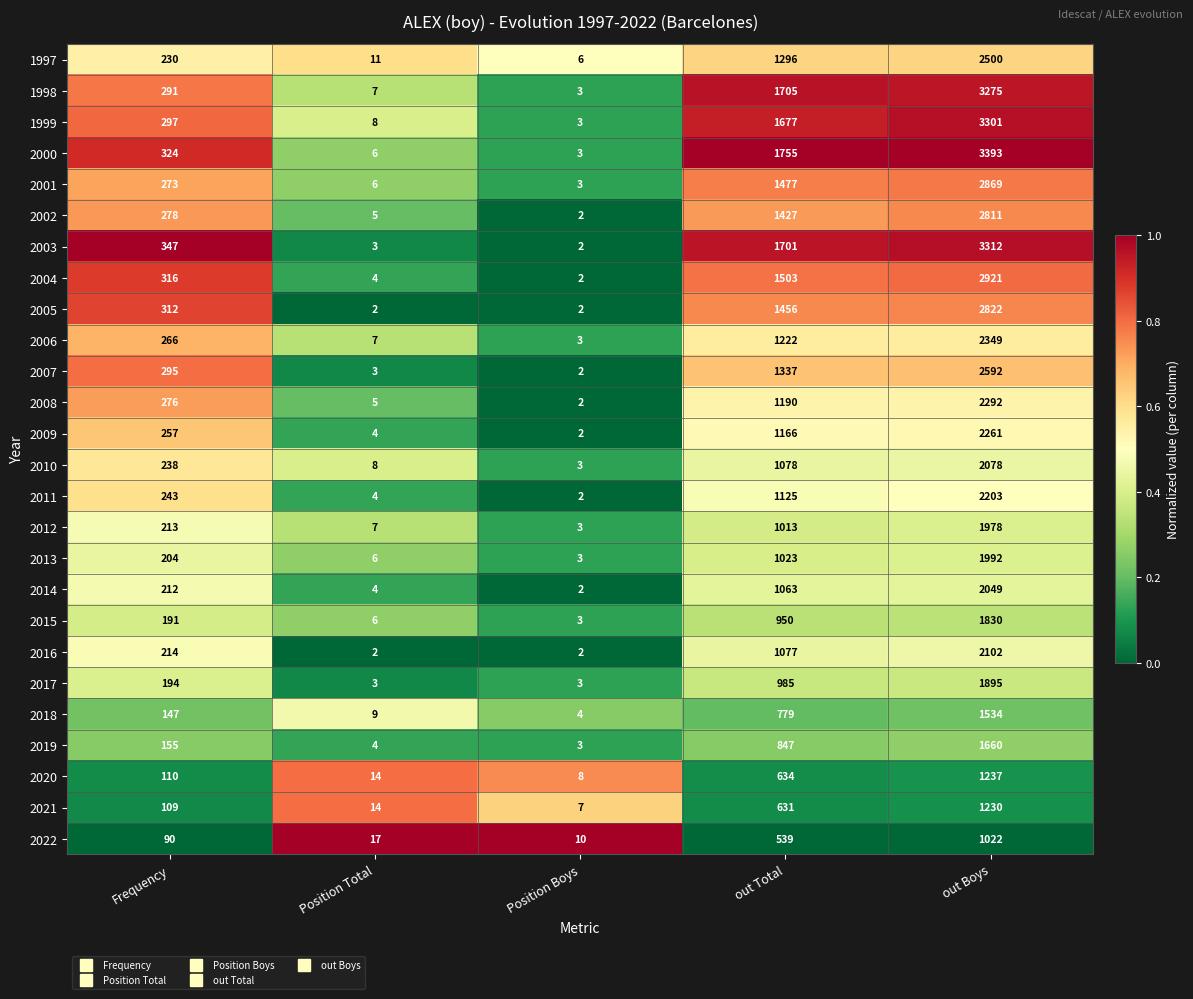

Which category has the lowest value in the 2021 series?

Position Boys